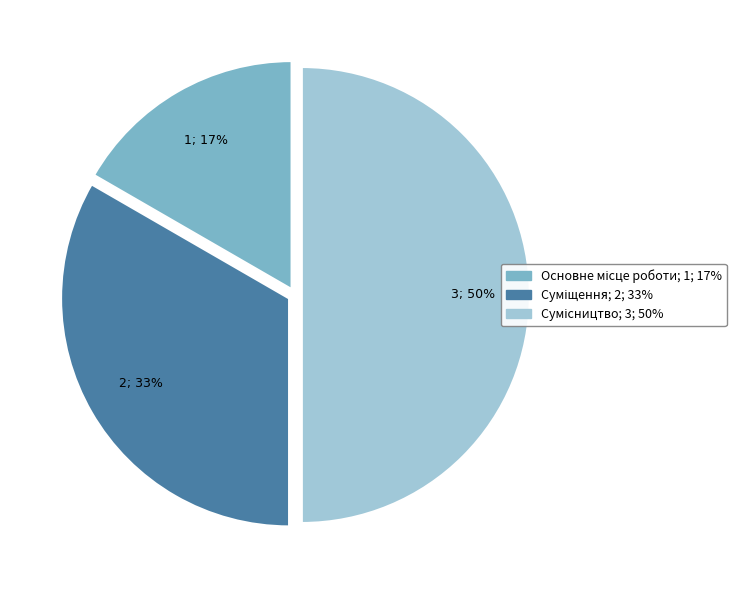

To the nearest percent, what is the average slice percentage?

33%